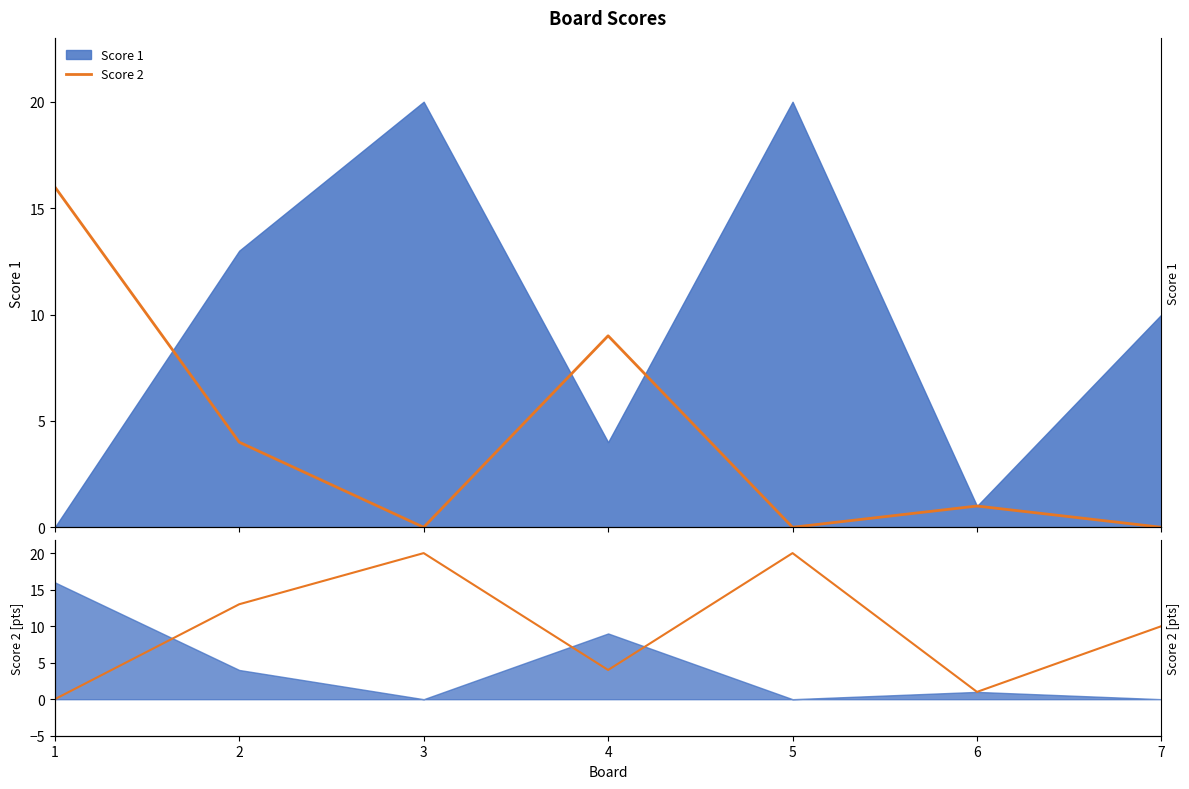

How many categories are shown in the chart?

7